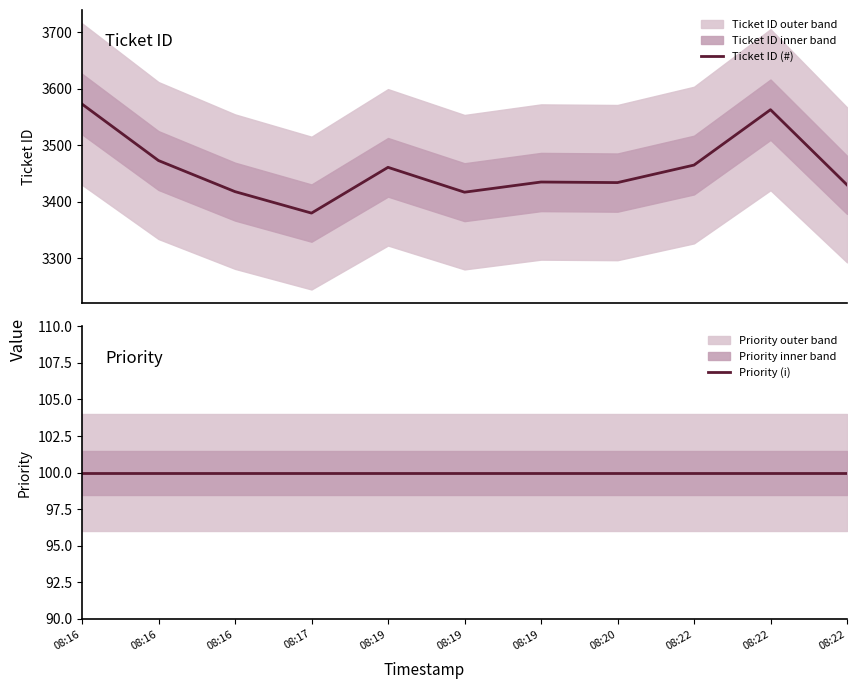

True or false: Priority (i) and Ticket ID (#) cross at least once.

False